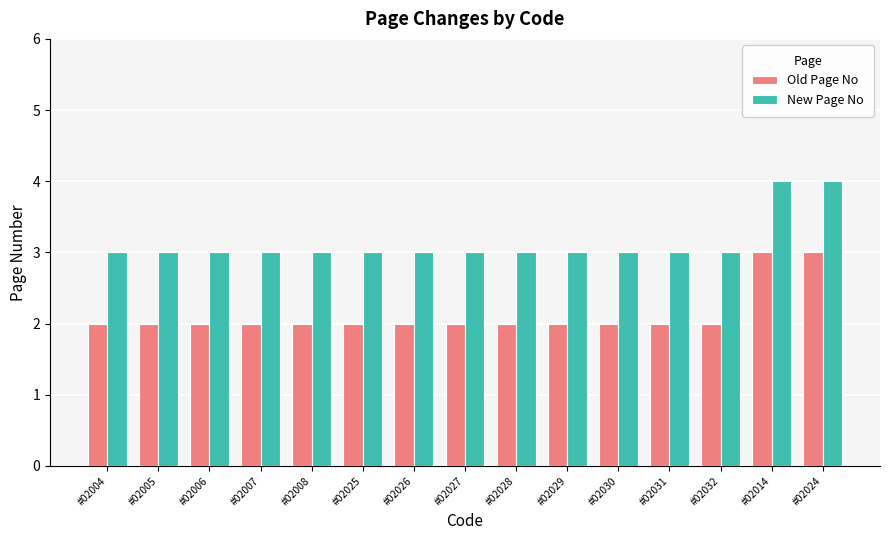

Rank the series by their average value, from lowest to highest.

Old Page No, New Page No